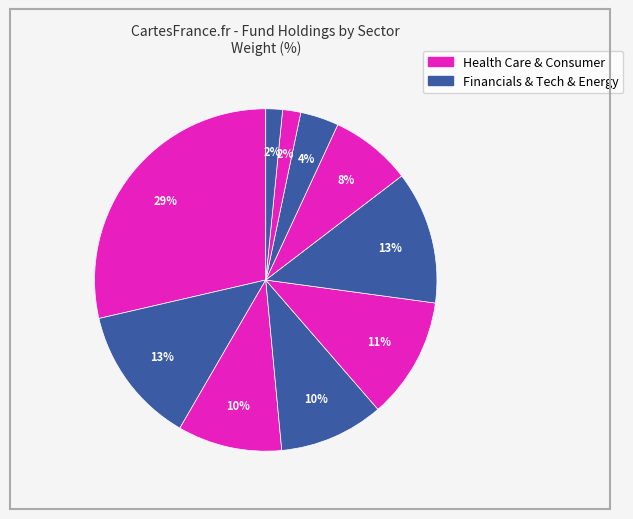

How many segments does this pie chart have?

10